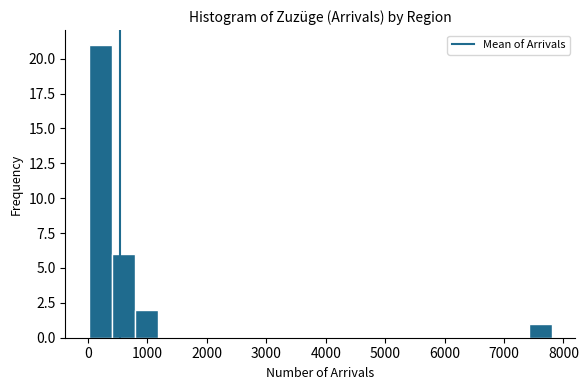

Read against the x-axis, roughly where is the centre of the tallest bar?

200